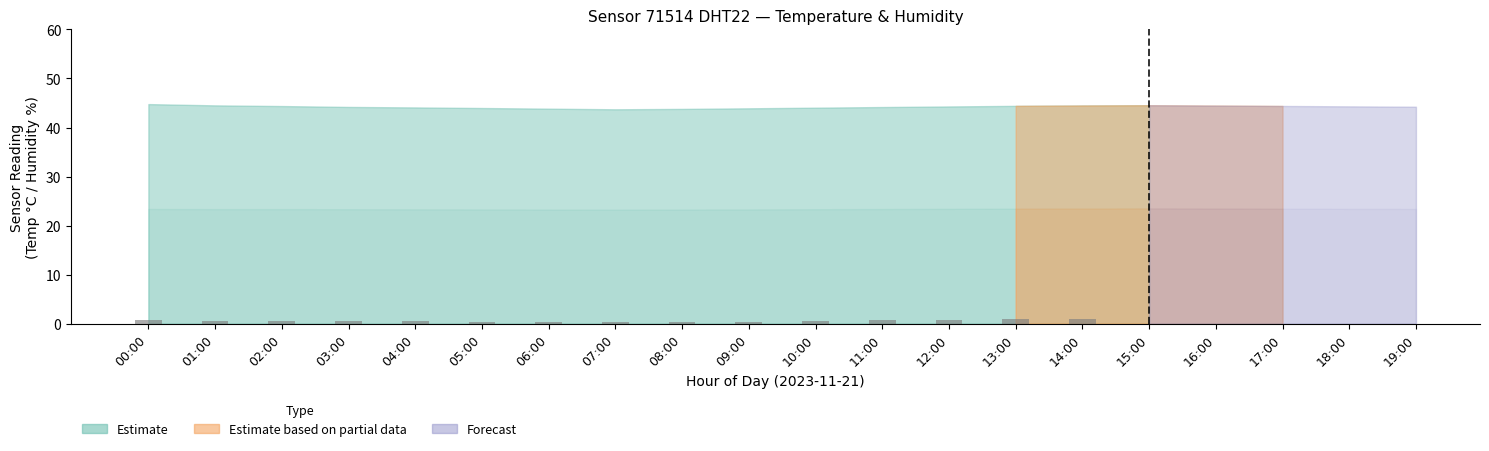

What is the average value?

0.6